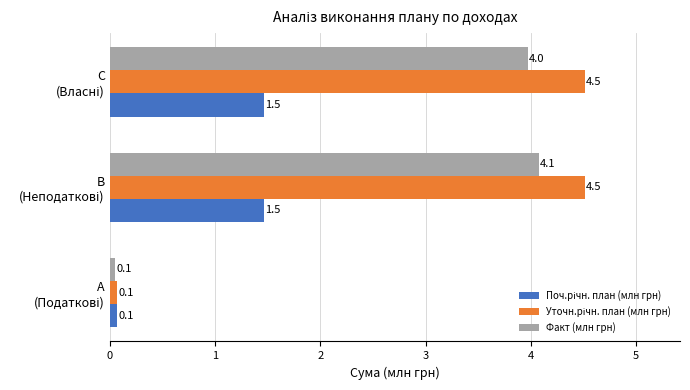

How many values in the Факт (млн грн) series are below 3?

1